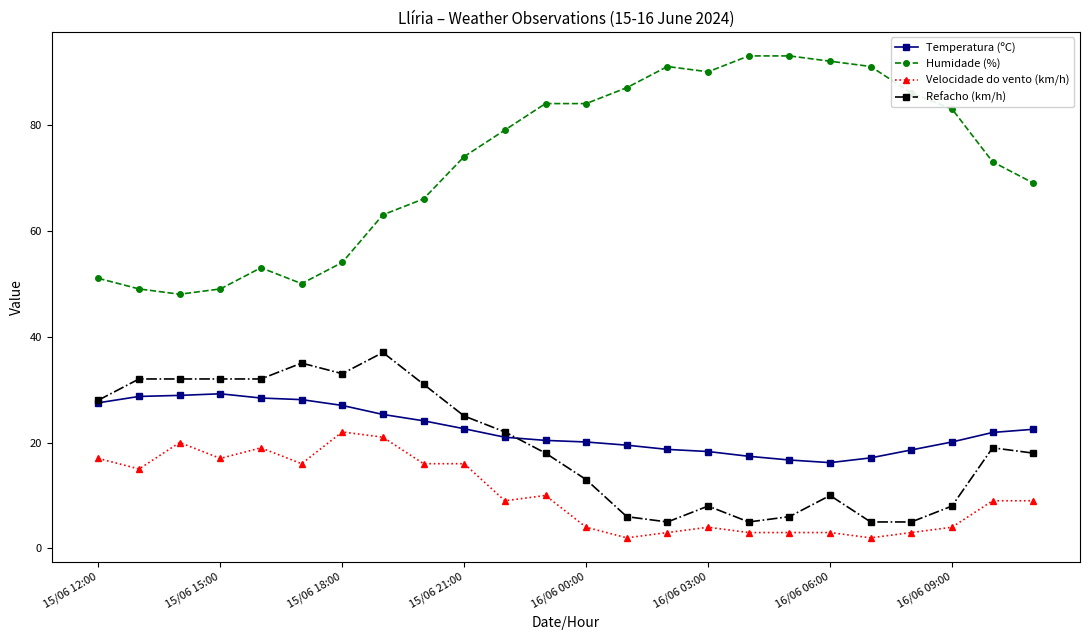

What is the maximum value for Humidade (%)?

93.0